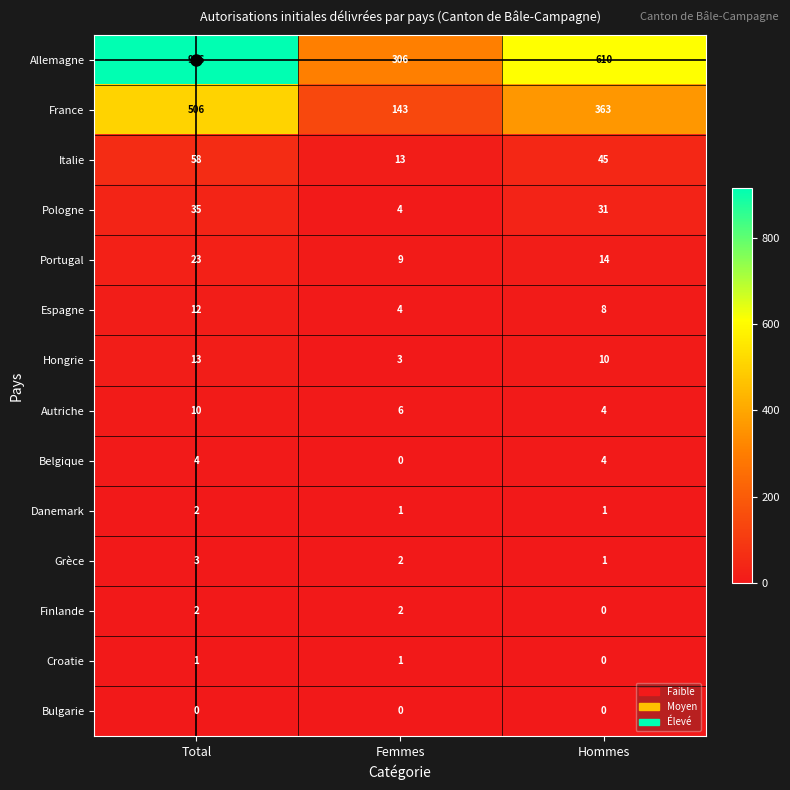

Which label corresponds to the largest value in the chart?

Total